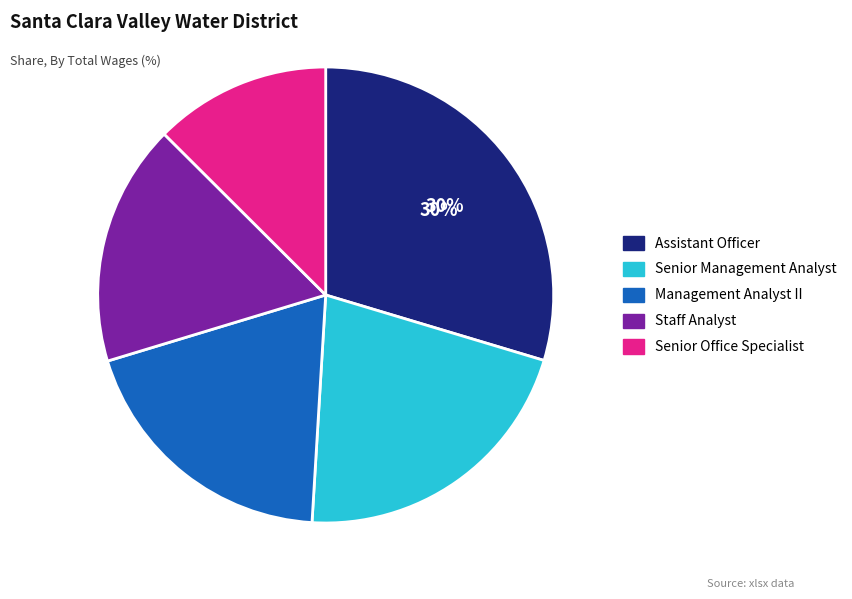

Is Senior Management Analyst the majority of the pie?

No